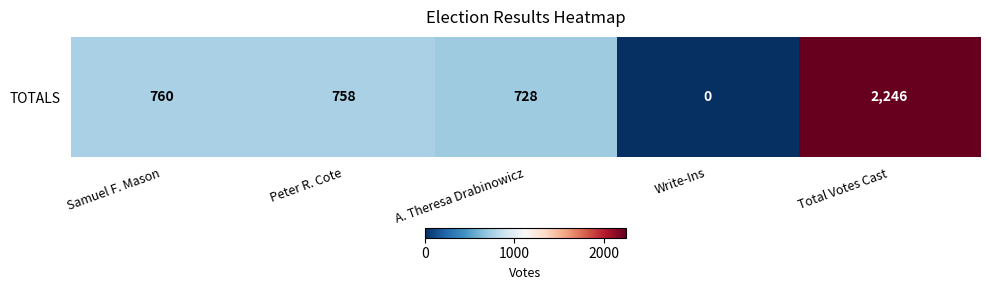

The value at Peter R. Cote is 336. True or false?

False